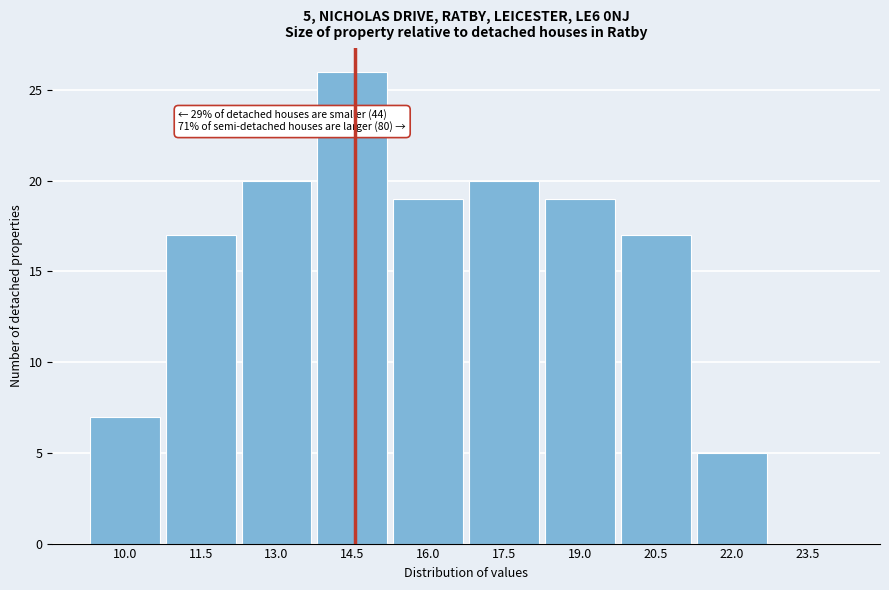

Reading left to right, what are all the values shown in this chart?

10.0=7	11.5=17	13.0=20	14.5=26	16.0=19	17.5=20	19.0=19	20.5=17	22.0=5	23.5=0